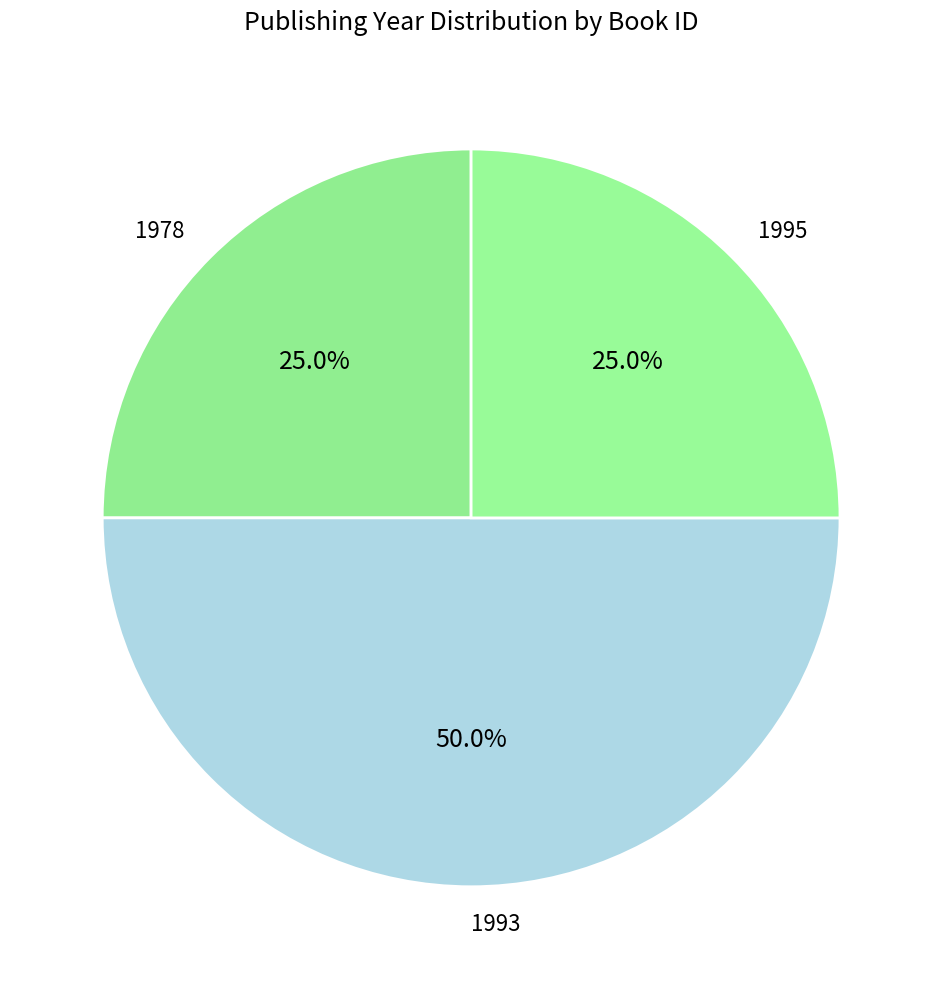

What is the ratio of the value at 1993 to the value at 1995?

2.0